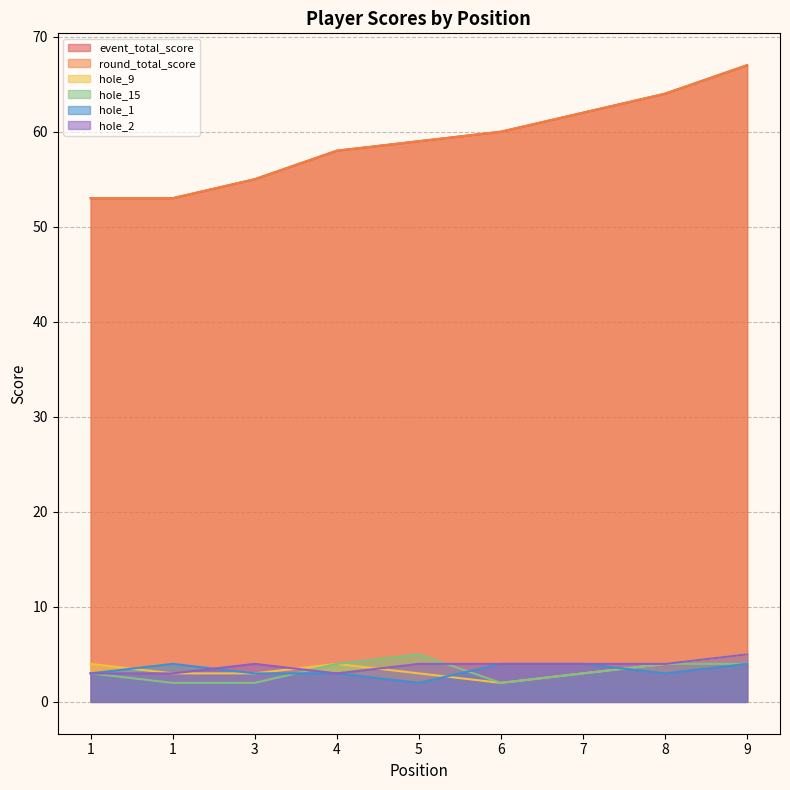

What is the value of the event_total_score point at the 3rd from the left?

55